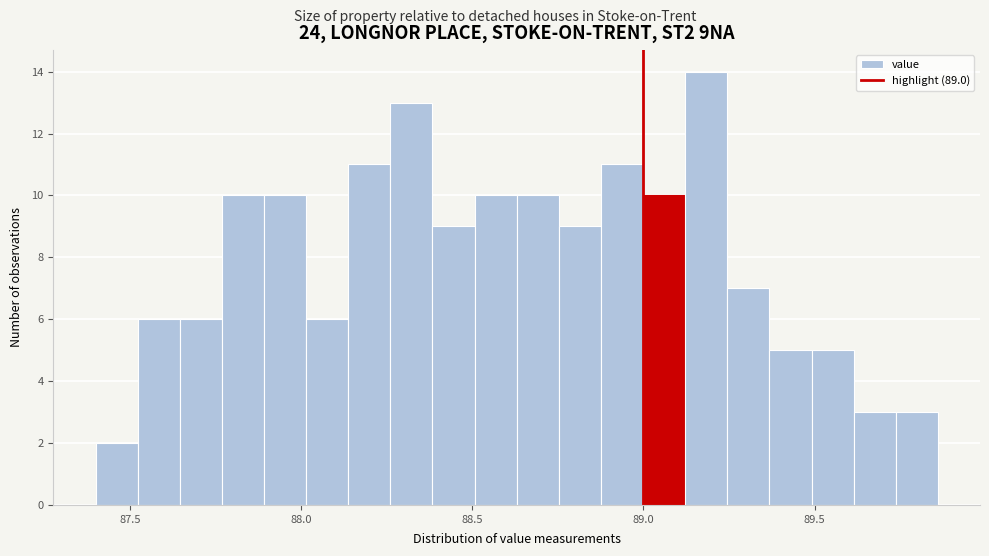

Around what value on the x-axis is the tallest bar? Give the approximate position of its centre, as read against the axis.

89.20